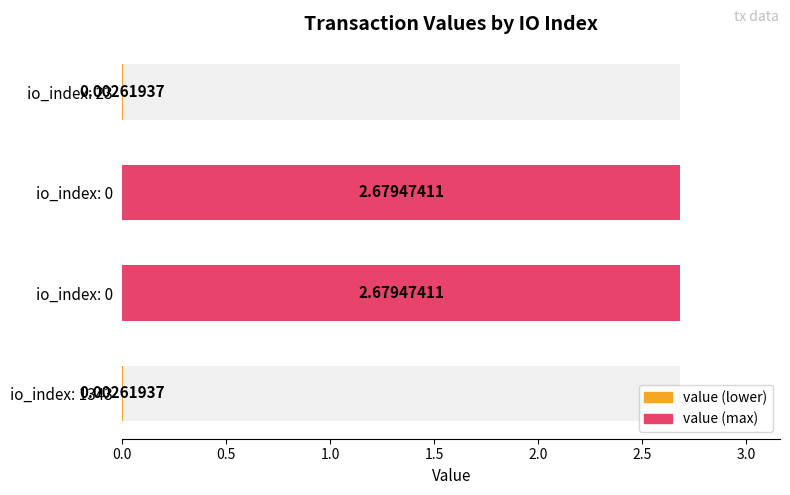

What is the difference between the maximum and minimum values?

2.7